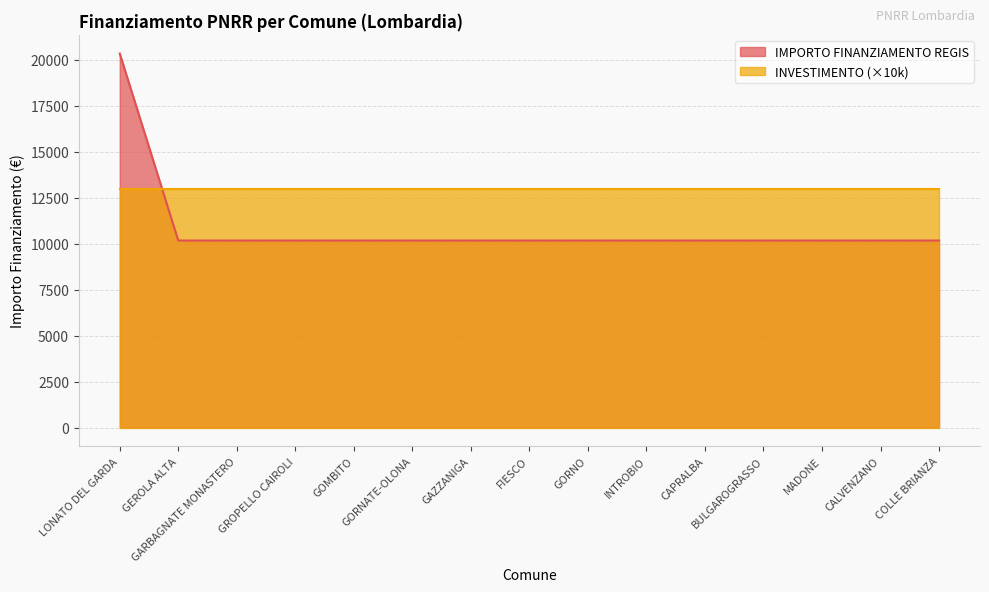

What is the minimum value shown in the chart?

10172